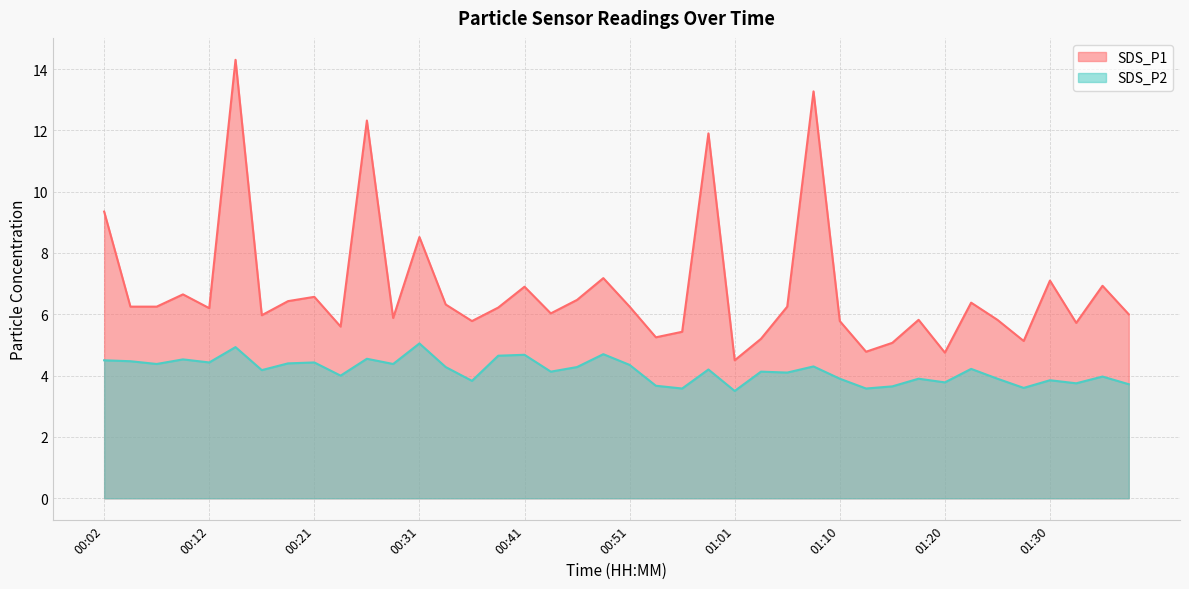

Rank the categories by SDS_P1 value from lowest to highest.

01:01, 01:20, 01:13, 01:15, 01:27, 01:03, 00:53, 00:56, 00:24, 01:32, 00:36, 01:10, 01:18, 01:25, 00:29, 00:16, 01:37, 00:43, 00:12, 00:38, 00:04, 00:07, 00:51, 01:05, 00:34, 01:23, 00:19, 00:46, 00:21, 00:09, 00:41, 01:35, 01:30, 00:48, 00:31, 00:02, 00:58, 00:26, 01:08, 00:14